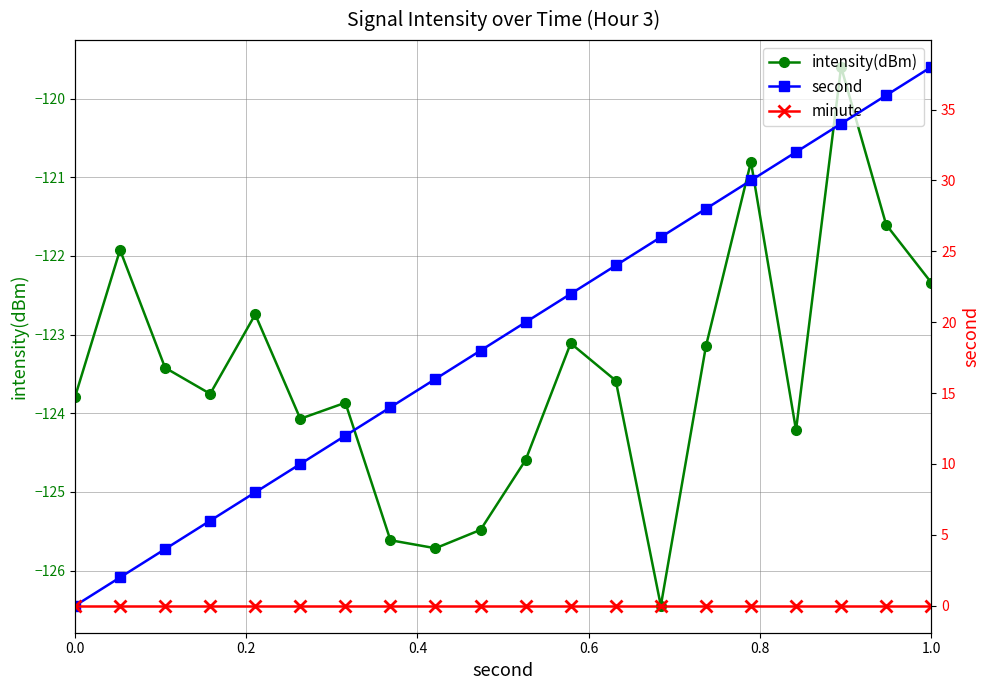

The intensity(dBm) series shows -168.9 at 1.0. True or false?

False